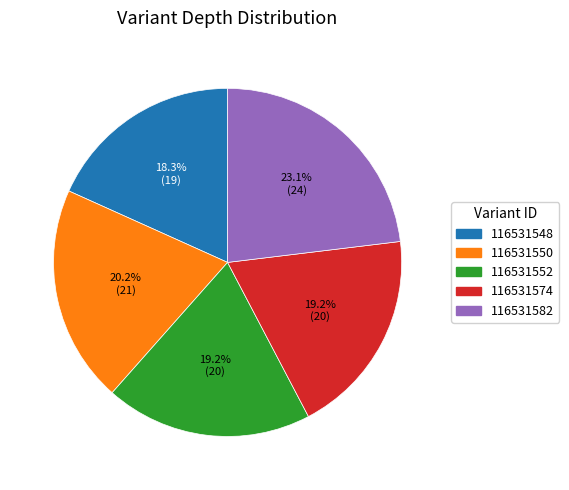

To the nearest percent, what percentage of the pie is 116531548?

18%